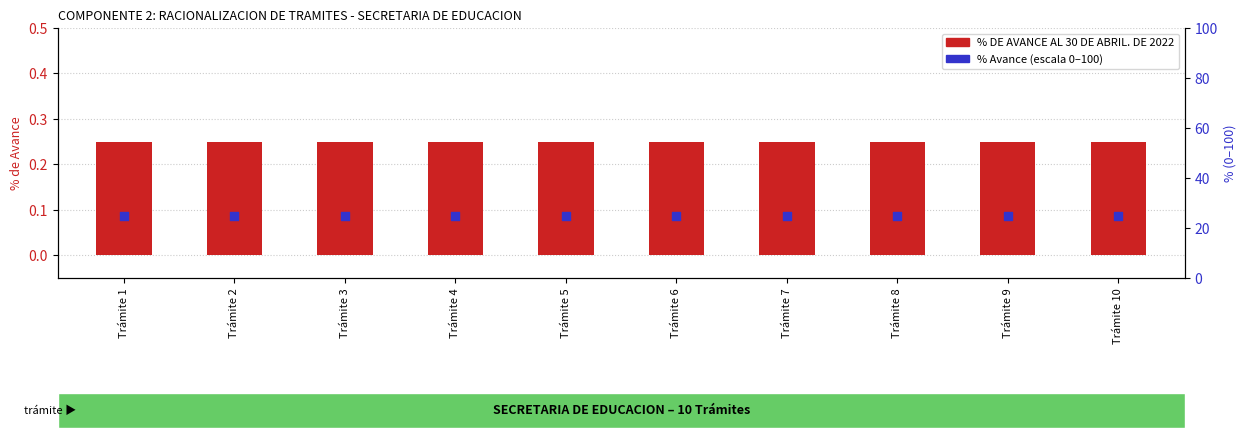

Which series has the largest Y range (max minus min)?

% DE AVANCE AL 30 DE ABRIL. DE 2022